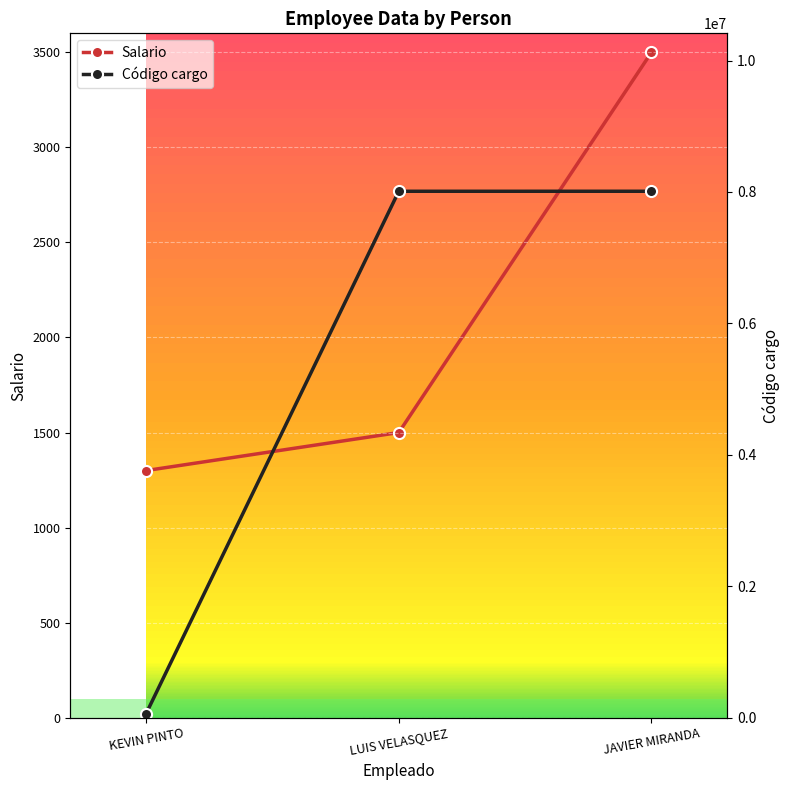

What is the average value of the Código cargo series?

5361064